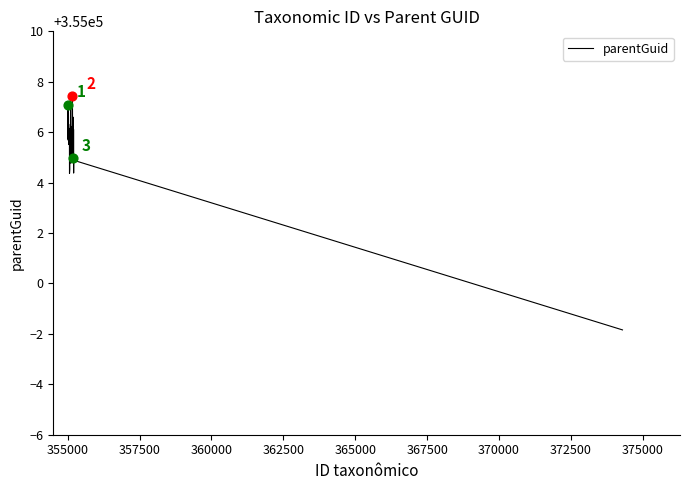

What is the greatest value displayed?

355007.4